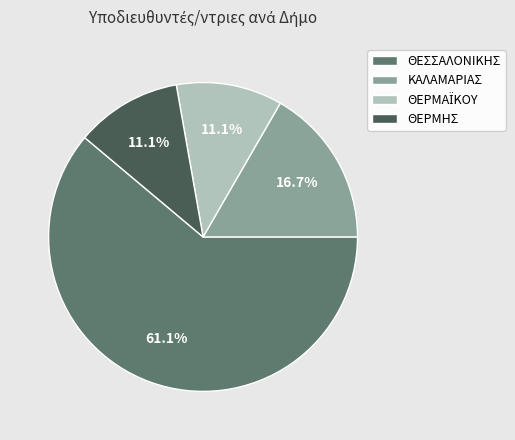

Combined, do ΘΕΡΜΗΣ and ΚΑΛΑΜΑΡΙΑΣ account for over 50%?

No